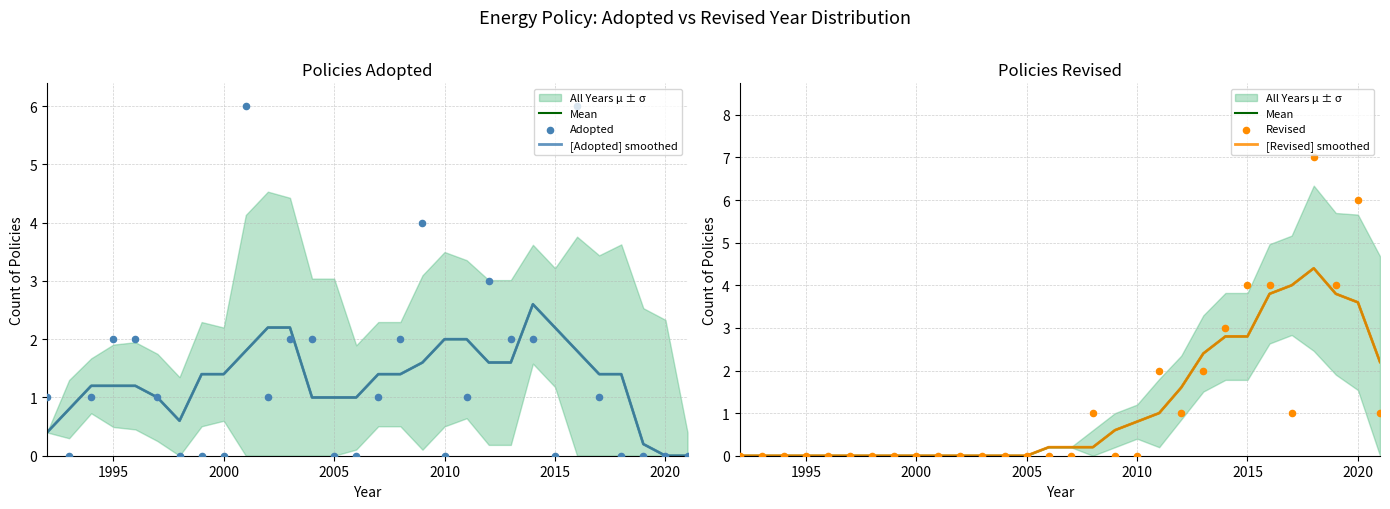

Which series contains the lowest Y value?

Mean